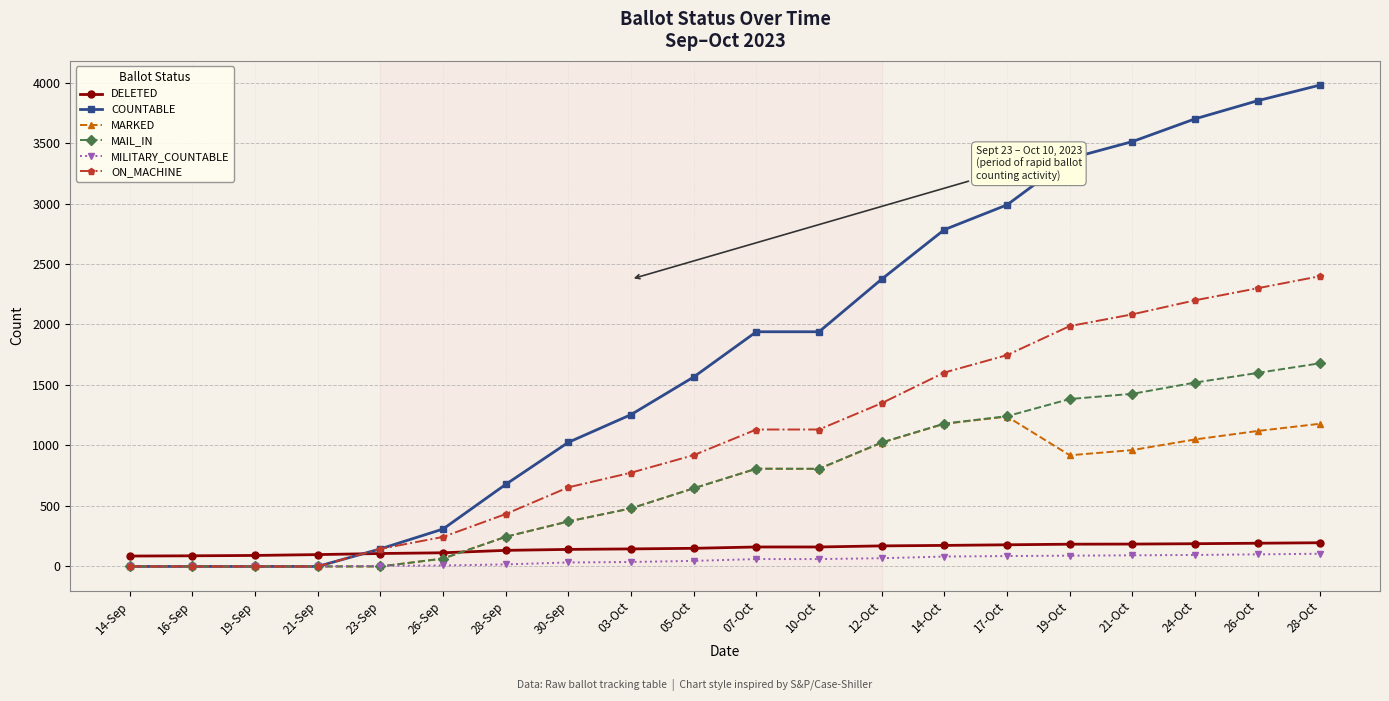

True or false: MILITARY_COUNTABLE and DELETED intersect in this chart.

False